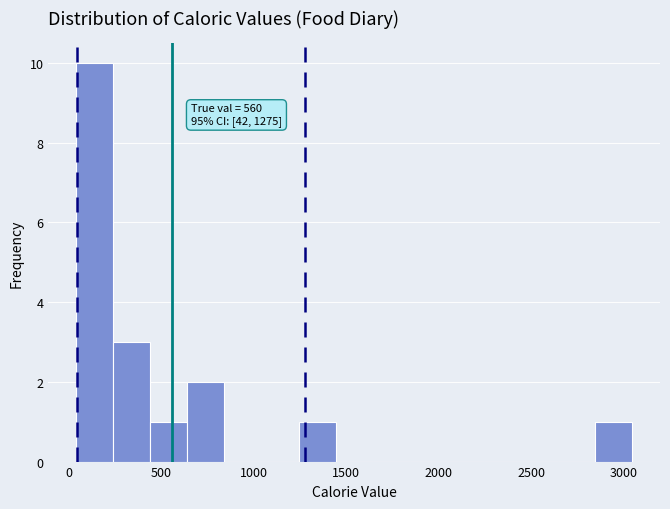

Which range on the x-axis has the tallest bar?

50 to 250